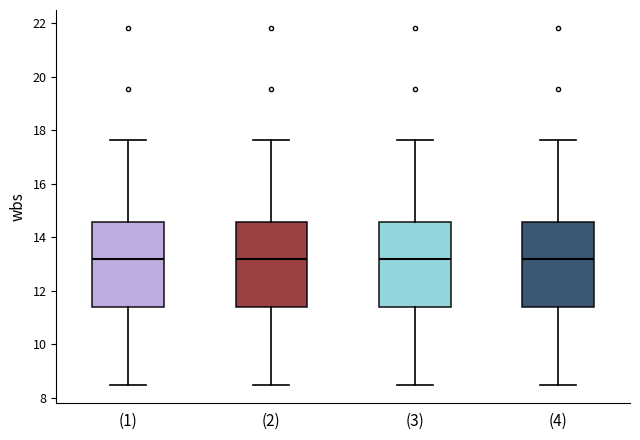

Reading left to right, transcribe this box plot: for each box, give where its median line is, the range the box spans, and where its two whiskers end, as read against the y-axis. The values are not printed on the chart, so give them approximately, as read against the axis.

(1): median 13.2, box 11.4 to 14.6, whiskers 8.4 to 17.6
(2): median 13.2, box 11.4 to 14.6, whiskers 8.4 to 17.6
(3): median 13.2, box 11.4 to 14.6, whiskers 8.4 to 17.6
(4): median 13.2, box 11.4 to 14.6, whiskers 8.4 to 17.6